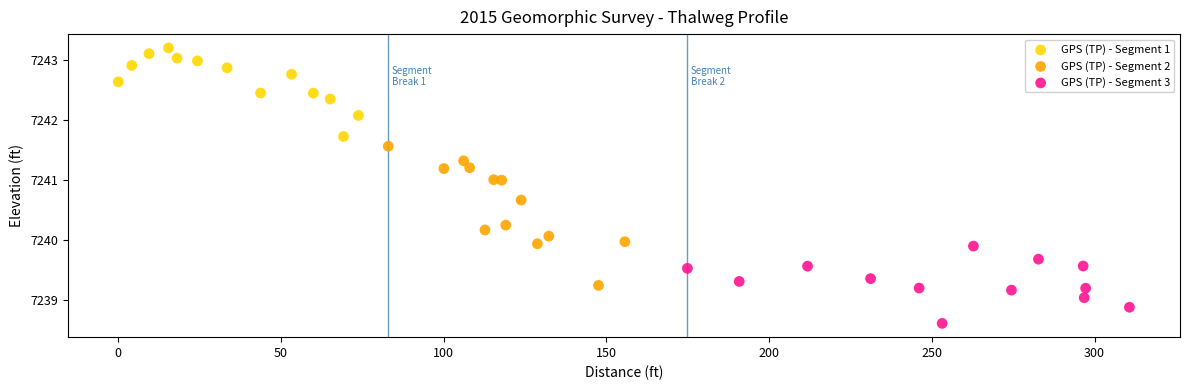

Which series contains the highest Y value?

GPS (TP) - Segment 1